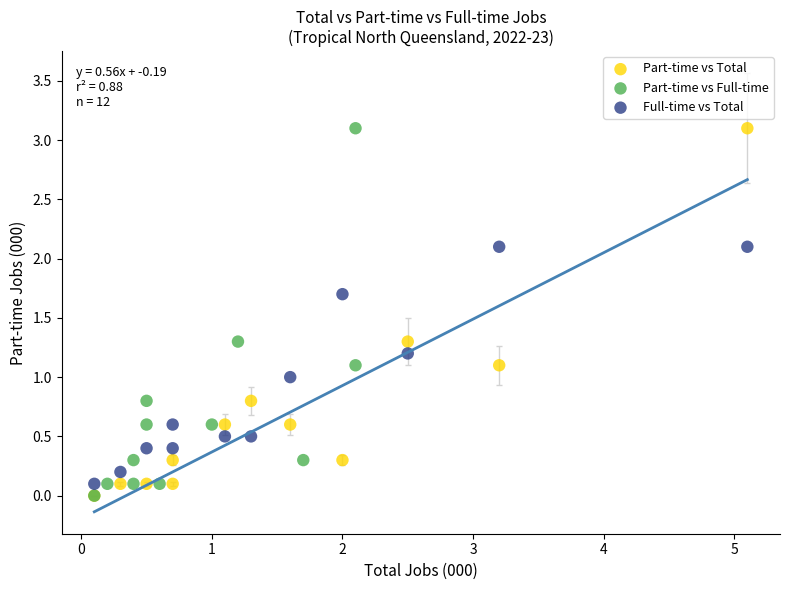

What are all the series names shown in the legend?

Part-time vs Total, Part-time vs Full-time, Full-time vs Total